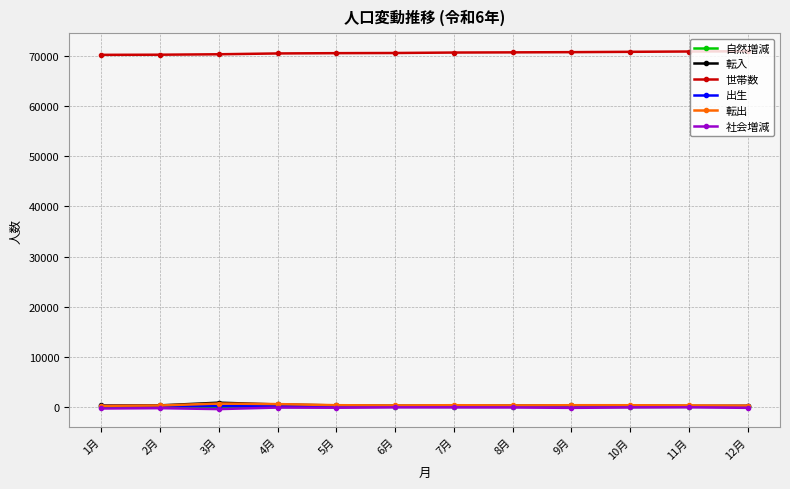

The value of 自然増減 at 5月 is 67. True or false?

True